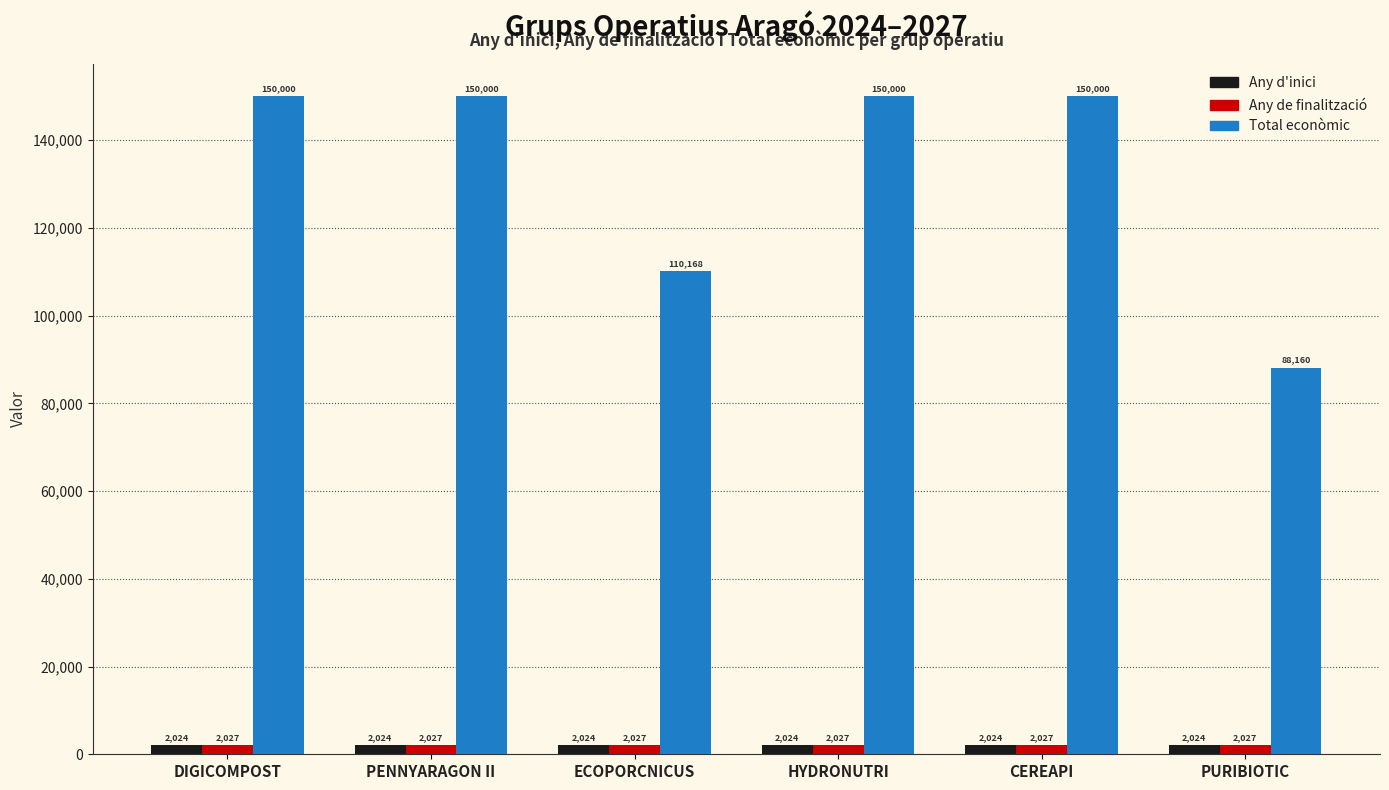

What is the value of the Any de finalització bar at the 1st from the left?

2027